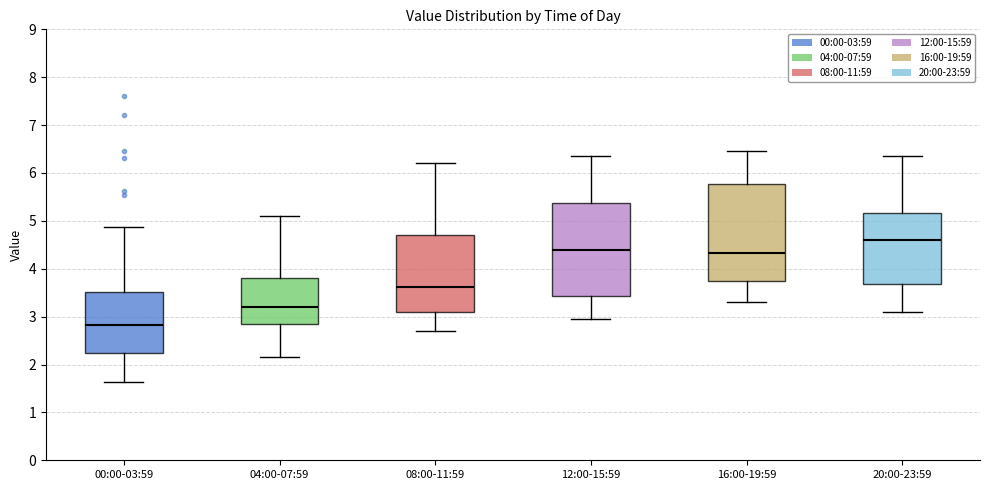

Reading left to right, read every box against the y-axis: the position of its median line, the range the box covers, and the ends of its whiskers. The values are not printed on the chart, so give them approximately, as read against the axis.

00:00-03:59: median 2.8, box 2.2 to 3.5, whiskers 1.6 to 4.9
04:00-07:59: median 3.2, box 2.8 to 3.8, whiskers 2.2 to 5.1
08:00-11:59: median 3.6, box 3.1 to 4.7, whiskers 2.7 to 6.2
12:00-15:59: median 4.4, box 3.4 to 5.4, whiskers 3.0 to 6.4
16:00-19:59: median 4.3, box 3.7 to 5.8, whiskers 3.3 to 6.5
20:00-23:59: median 4.6, box 3.7 to 5.2, whiskers 3.1 to 6.4